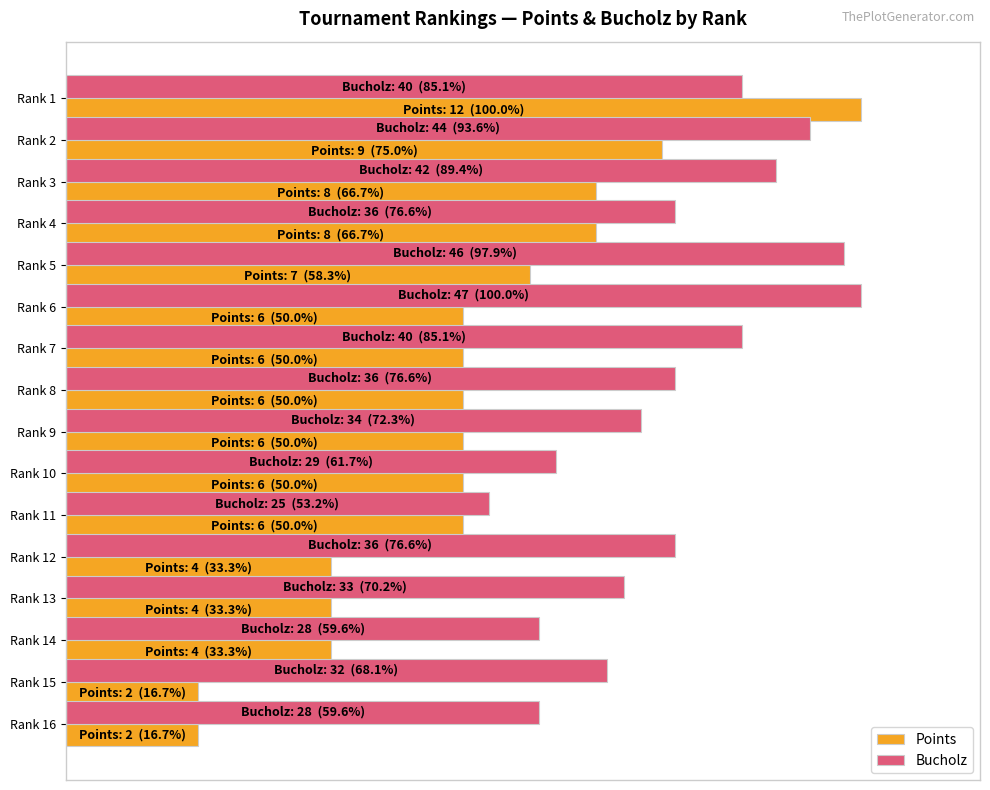

What is the difference between the second highest and second lowest values in the Points series?

58.3